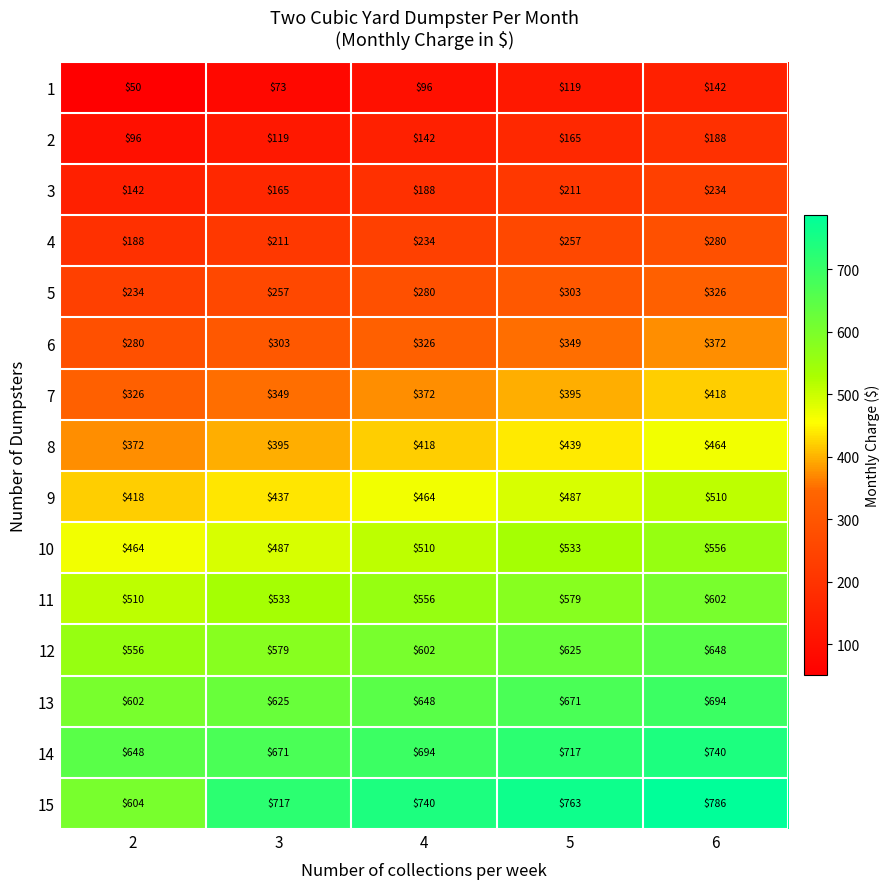

The value of 6 at 3 is 303. True or false?

True